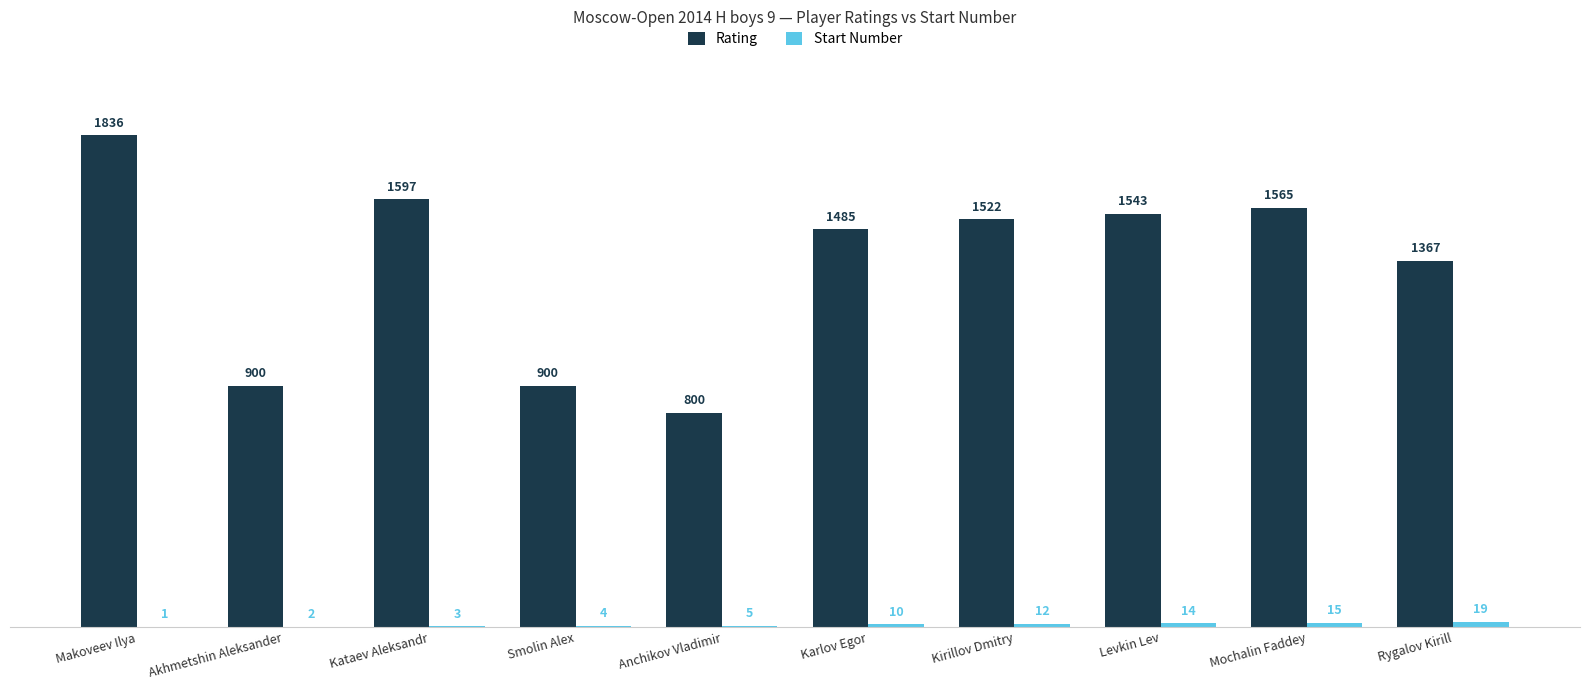

What is the maximum value shown in the chart?

1836